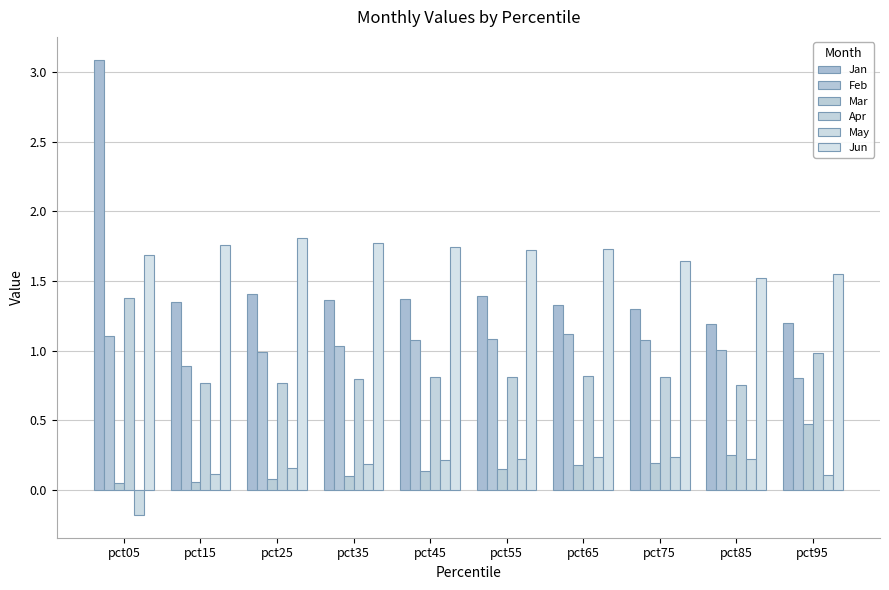

What is the difference between the highest and lowest values at pct55?

1.6